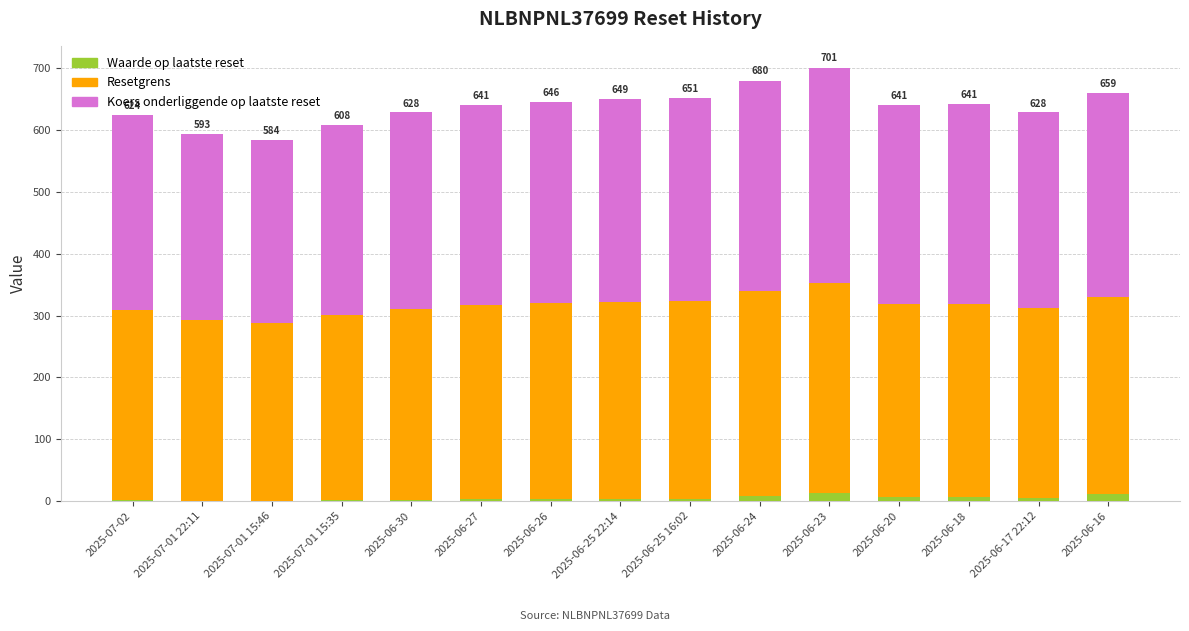

What is the sum of all Waarde op laatste reset values?

74.1